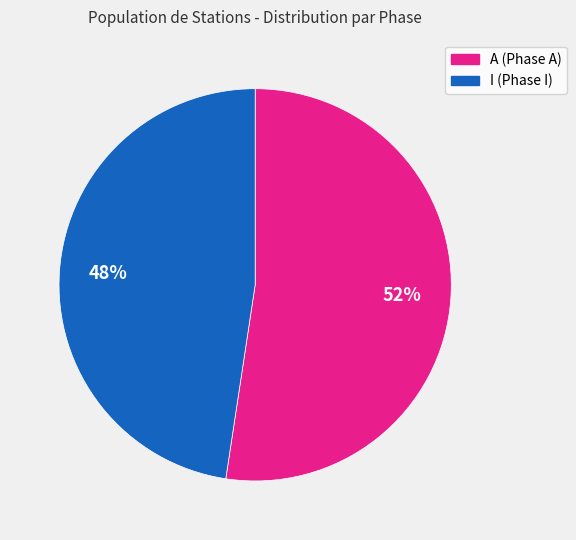

Which slice is the largest?

A